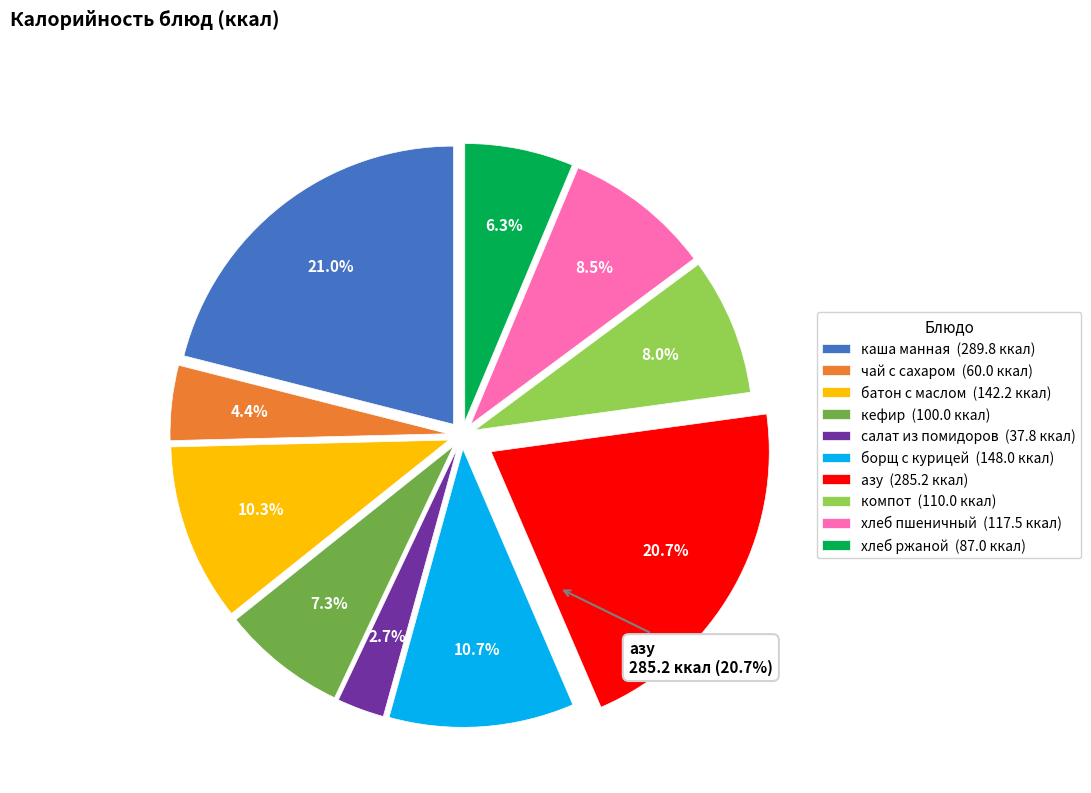

What is the ratio of the value at чай с сахаром to the value at батон нарезной с маслом?

0.4